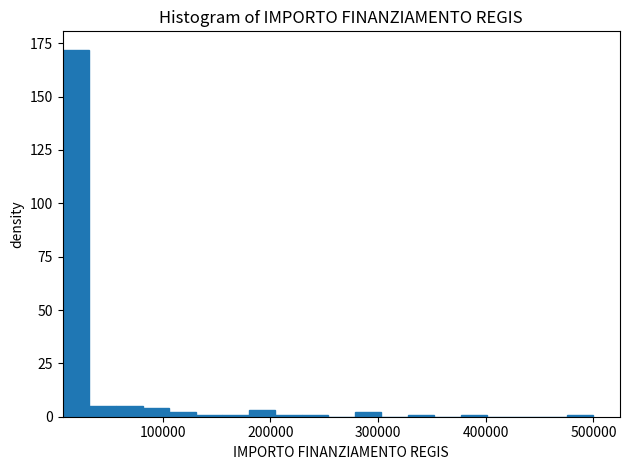

Read against the x-axis, roughly where is the centre of the tallest bar?

20000